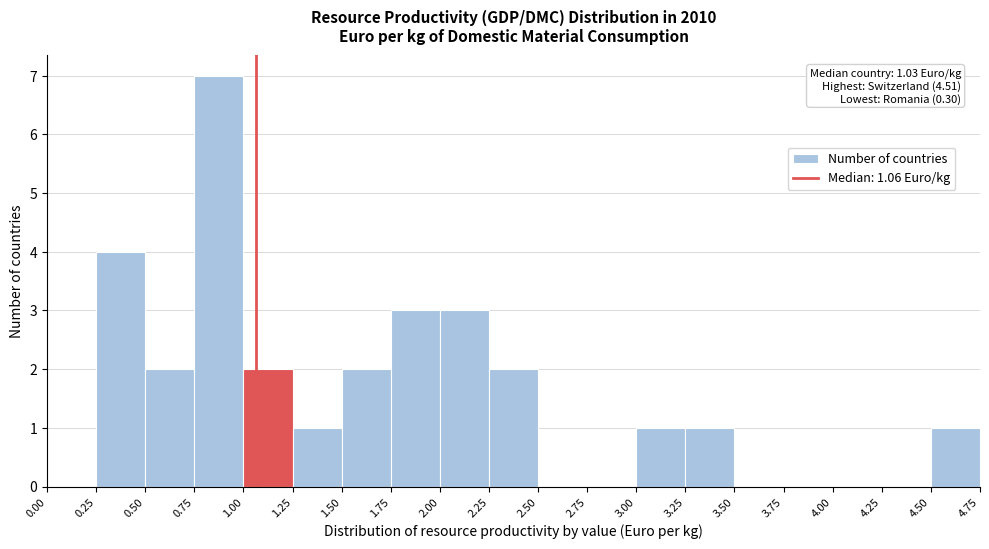

Which range on the x-axis has the tallest bar?

0.75 to 1.00